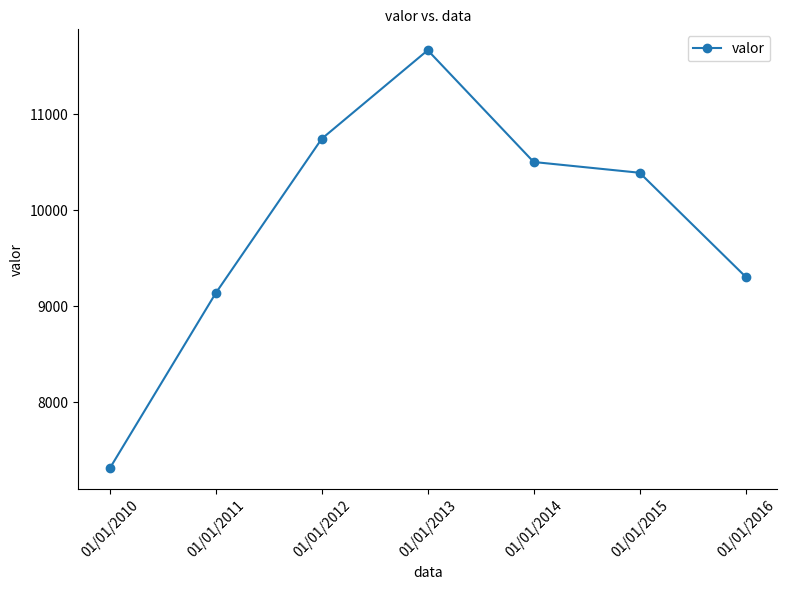

Where does the data first go above 10390?

01/01/2012